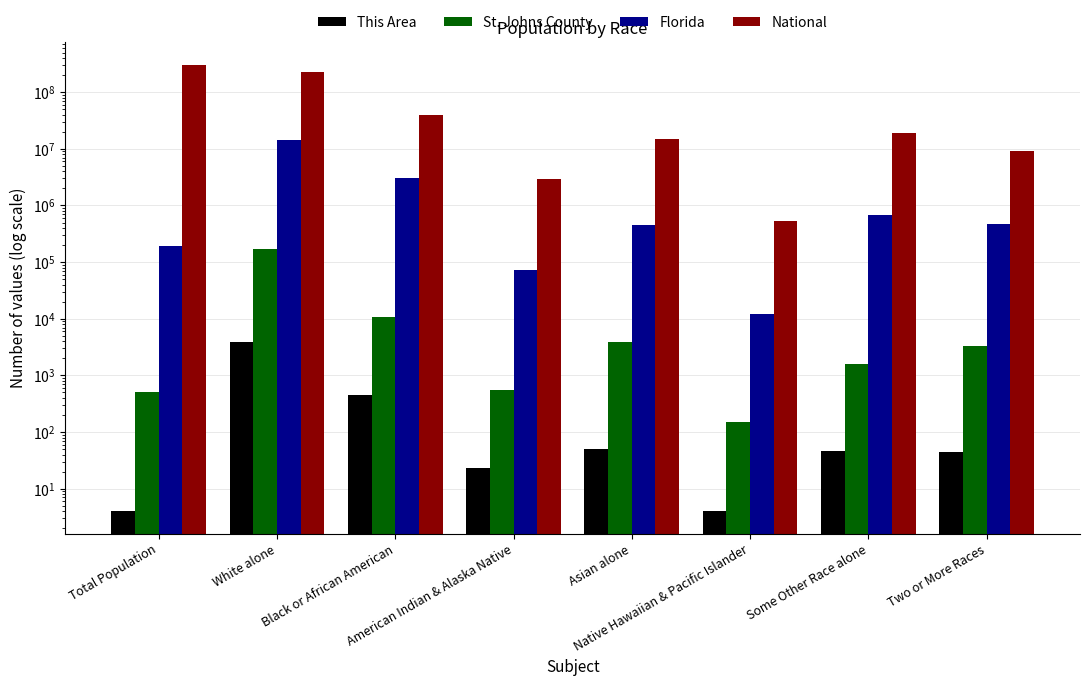

Reading right to left, transcribe all the data shown in this chart.

This Area: Two or More Races=44	Some Other Race alone=47	Native Hawaiian & Pacific Islander=4	Asian alone=50	American Indian & Alaska Native=23	Black or African American=459	White alone=3891	Total Population=4
St. Johns County: Two or More Races=3365	Some Other Race alone=1576	Native Hawaiian & Pacific Islander=149	Asian alone=3920	American Indian & Alaska Native=551	Black or African American=10684	White alone=169794	Total Population=518
Florida: Two or More Races=472577	Some Other Race alone=681144	Native Hawaiian & Pacific Islander=12286	Asian alone=454821	American Indian & Alaska Native=71458	Black or African American=2999862	White alone=14109162	Total Population=190039
National: Two or More Races=9009073	Some Other Race alone=19107368	Native Hawaiian & Pacific Islander=540013	Asian alone=14674252	American Indian & Alaska Native=2932248	Black or African American=38929319	White alone=223553265	Total Population=308745538